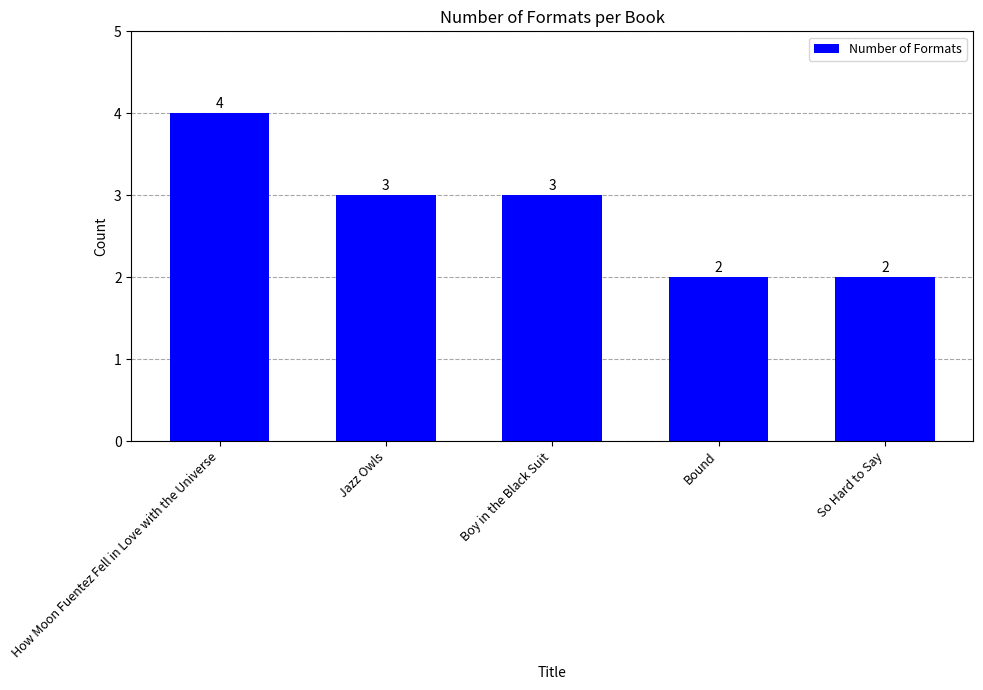

Which category has the highest value across all series?

How Moon Fuentez Fell in Love with the Universe